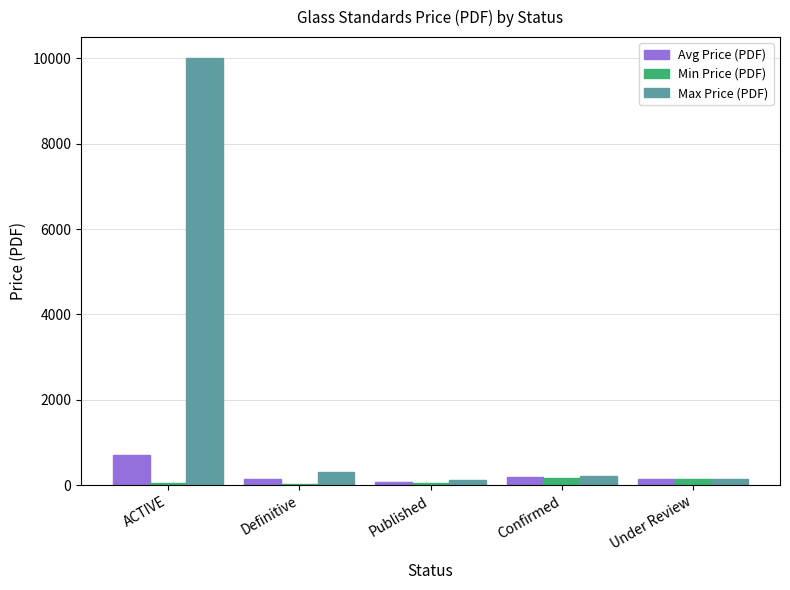

Read the Avg Price (PDF) value at ACTIVE.

697.9